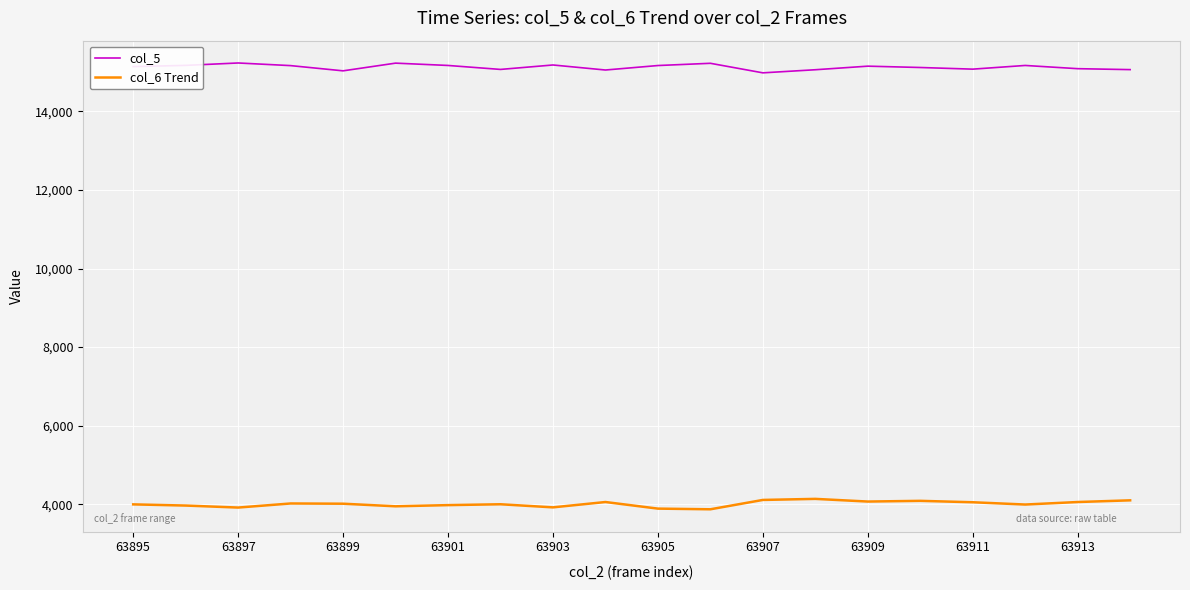

Which series has the largest total across all categories?

col_5